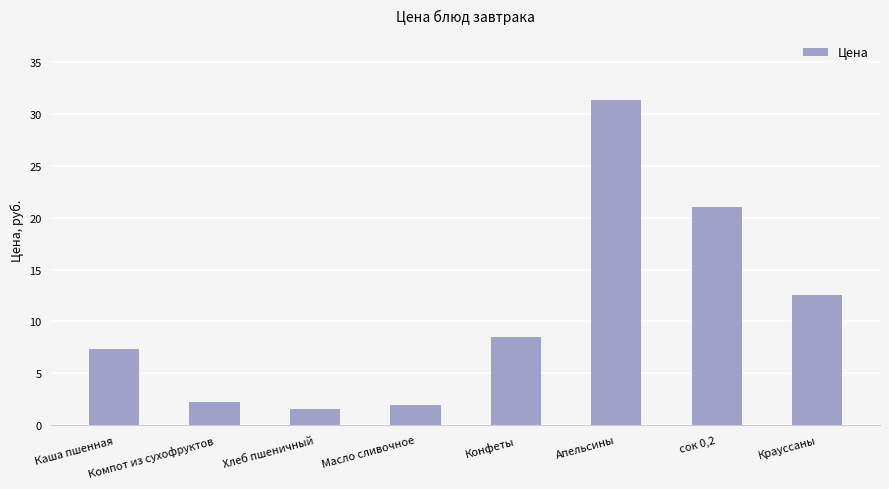

Rank the categories by value from lowest to highest.

Хлеб пшеничный, Масло сливочное, Компот из сухофруктов, Каша пшенная, Конфеты, Крауссаны, сок 0,2, Апельсины